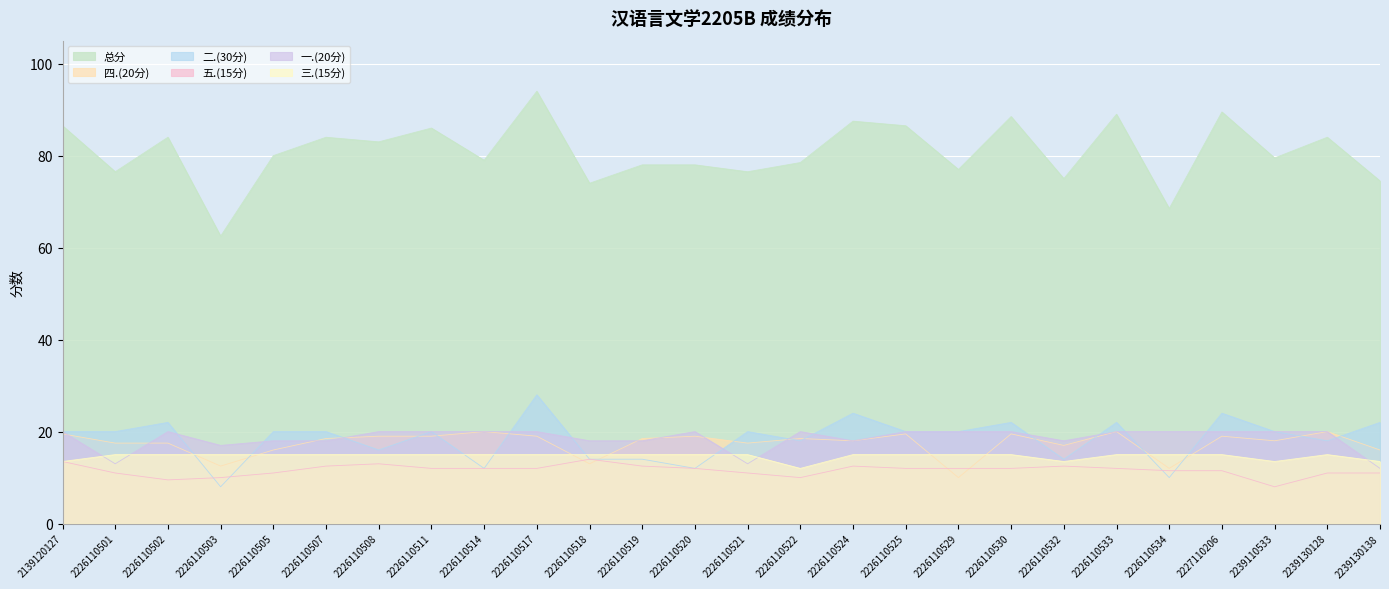

Reading left to right, what are all the values shown in this chart?

总分: 86.5	76.5	84.0	62.5	80.0	84.0	83.0	86.0	79.0	94.0	74.0	78.0	78.0	76.5	78.5	87.5	86.5	77.0	88.5	75.0	89.0	68.5	89.5	79.5	84.0	74.5
四.(20分): 19.5	17.5	17.5	12.5	16.0	18.5	19.0	19.0	20.0	19.0	13.0	18.5	19.0	17.5	18.5	18.0	19.5	10.0	19.5	17.0	20.0	12.0	19.0	18.0	20.0	16.0
二.(30分): 20.0	20.0	22.0	8.0	20.0	20.0	16.0	20.0	12.0	28.0	14.0	14.0	12.0	20.0	18.0	24.0	20.0	20.0	22.0	14.0	22.0	10.0	24.0	20.0	18.0	22.0
五.(15分): 13.5	11.0	9.5	10.0	11.0	12.5	13.0	12.0	12.0	12.0	14.0	12.5	12.0	11.0	10.0	12.5	12.0	12.0	12.0	12.5	12.0	11.5	11.5	8.0	11.0	11.0
一.(20分): 20.0	13.0	20.0	17.0	18.0	18.0	20.0	20.0	20.0	20.0	18.0	18.0	20.0	13.0	20.0	18.0	20.0	20.0	20.0	18.0	20.0	20.0	20.0	20.0	20.0	12.0
三.(15分): 13.5	15.0	15.0	15.0	15.0	15.0	15.0	15.0	15.0	15.0	15.0	15.0	15.0	15.0	12.0	15.0	15.0	15.0	15.0	13.5	15.0	15.0	15.0	13.5	15.0	13.5